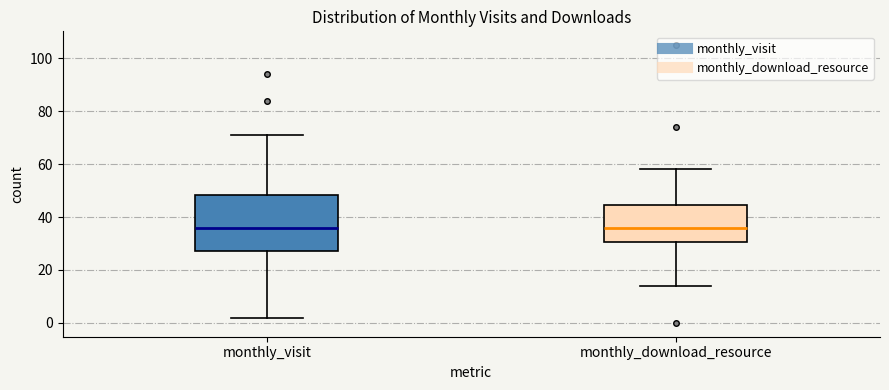

Where is the upper edge of the box for monthly_visit on the y-axis? The values are not printed on the chart, so give them approximately, as read against the axis.

48